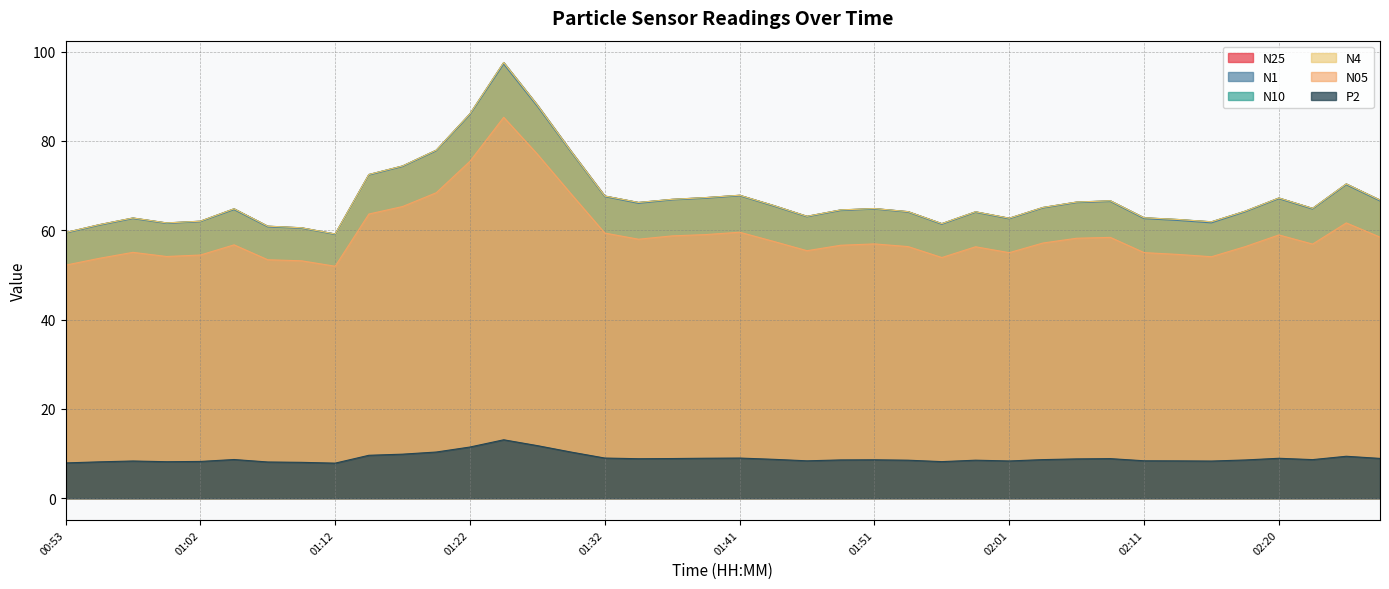

How many categories are shown in the chart?

40